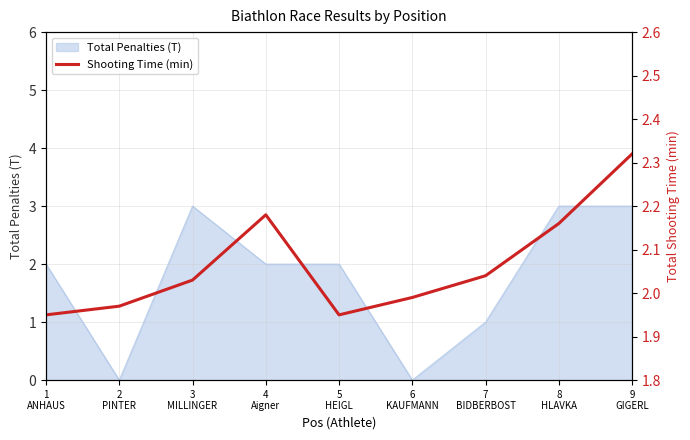

How many points are higher than both their immediate neighbors (excluding endpoints)?

1